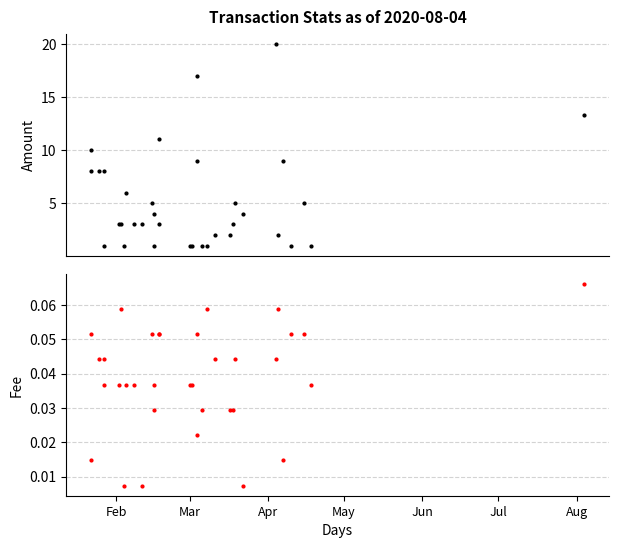

How many data points does each series have?

34